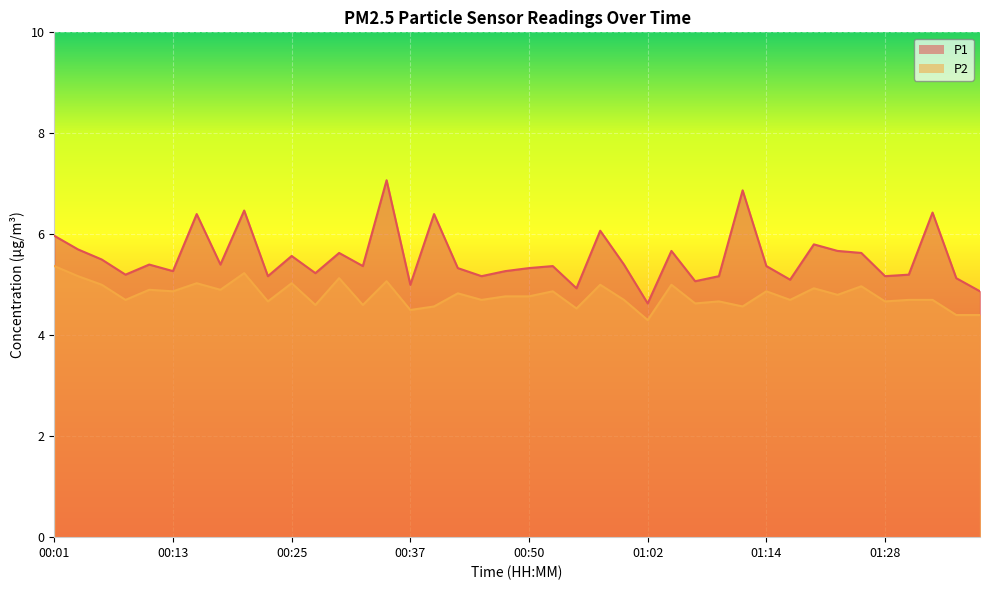

Which category has the highest value in the P1 series?

00:35